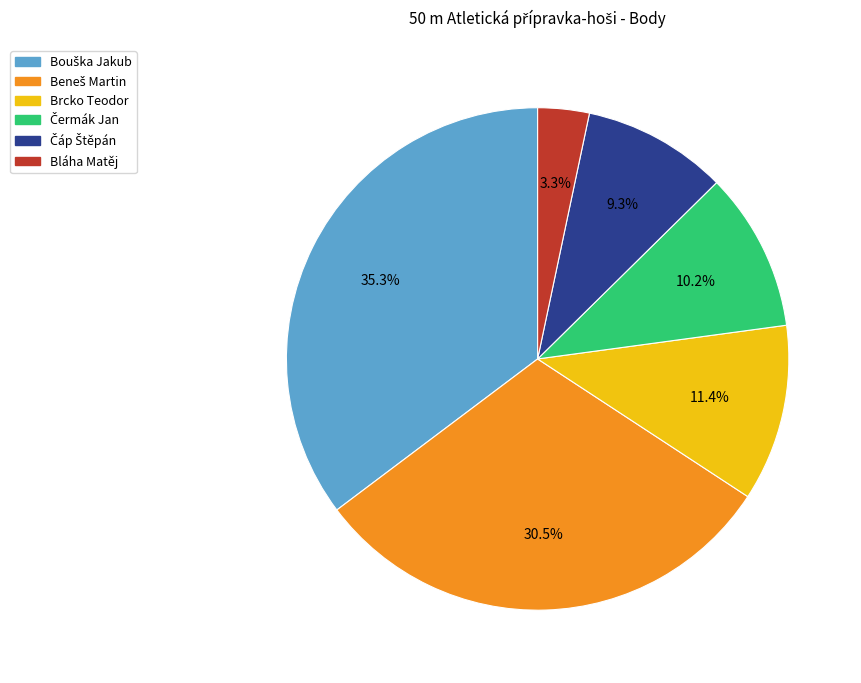

What portion of the pie excludes Bláha Matěj?

96.7%